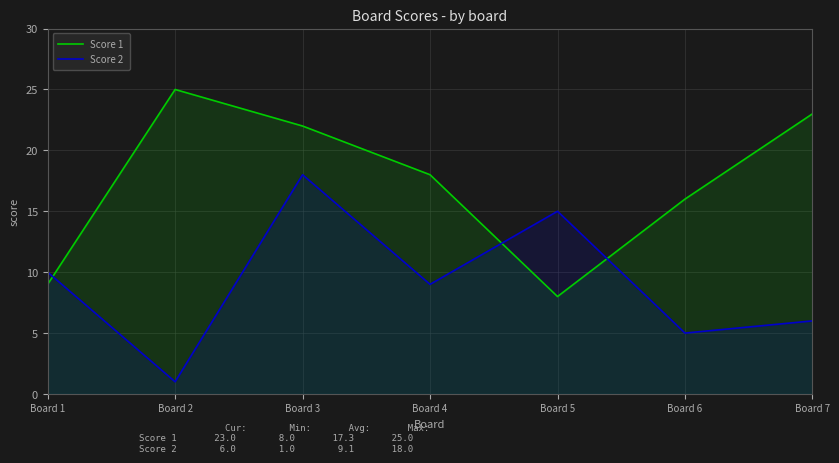

Which series has the widest spread of values?

Score 1